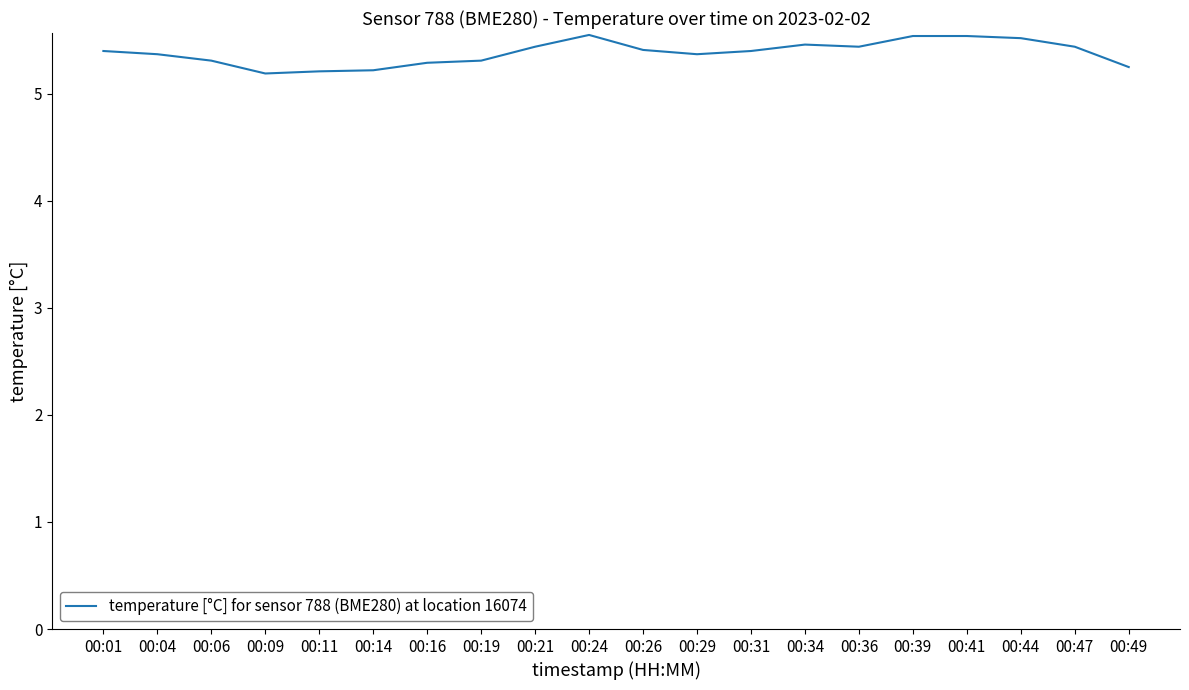

Count the values in the range 5 to 6.

20